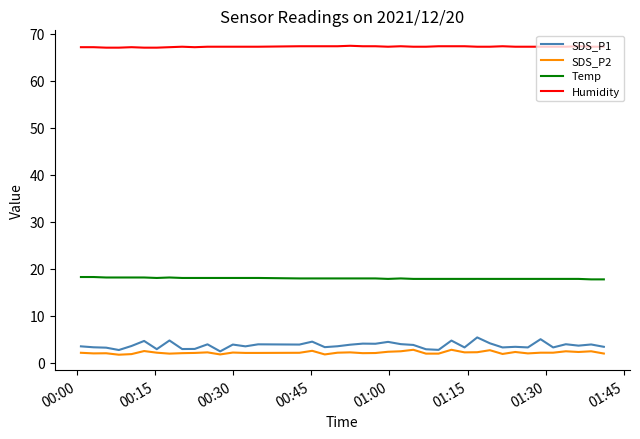

Which series has the largest total across all categories?

Humidity